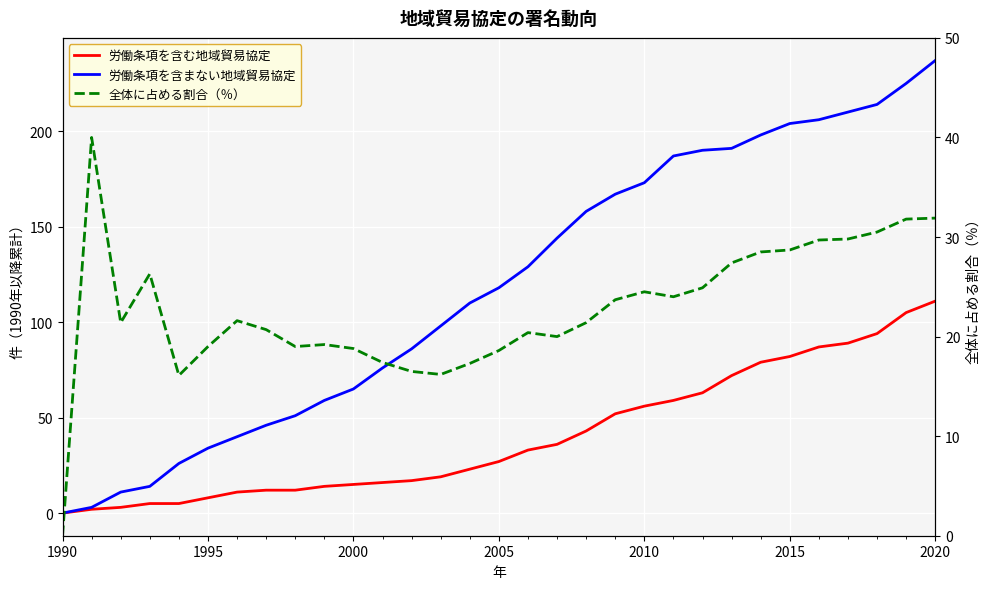

Is the value of 労働条項を含まない地域貿易協定 at 24 greater than the value of 全体に占める割合（％） at 14?

Yes